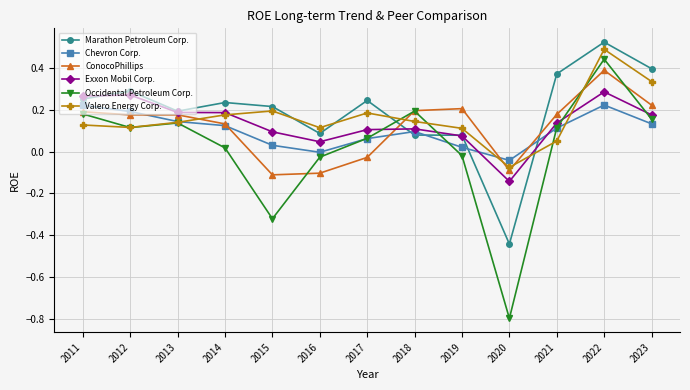

Between which two adjacent categories do Marathon Petroleum Corp. and Chevron Corp. first intersect?

2017 and 2018